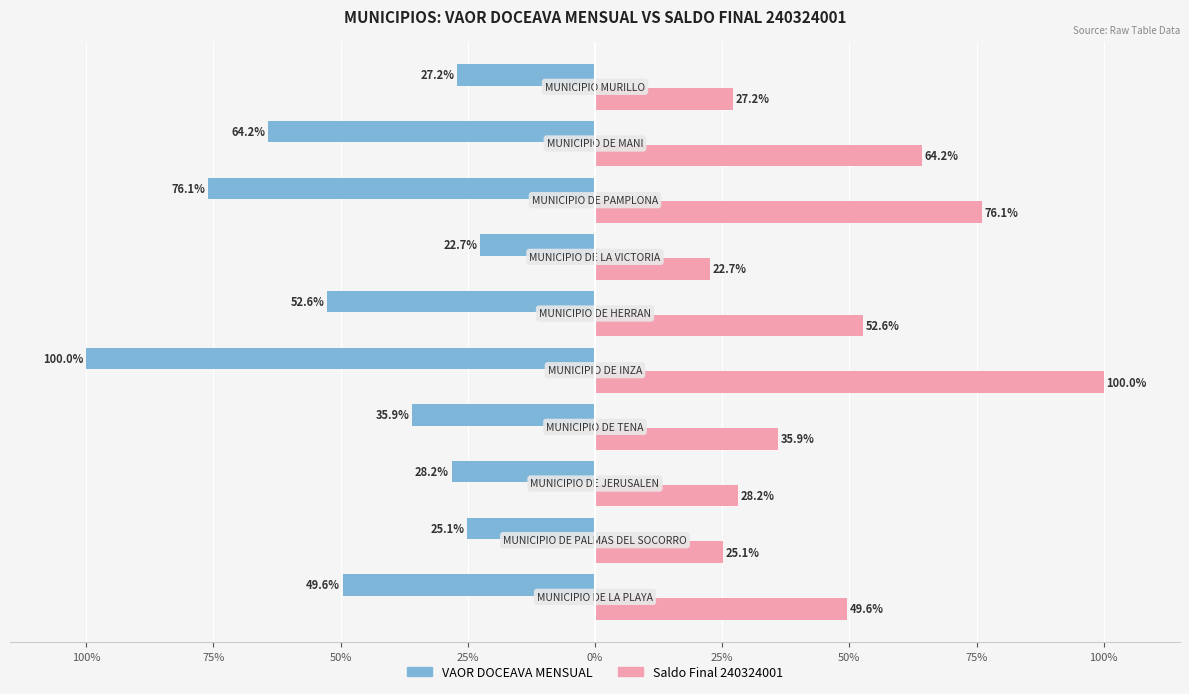

Which series has the largest total across all categories?

Saldo Final 240324001